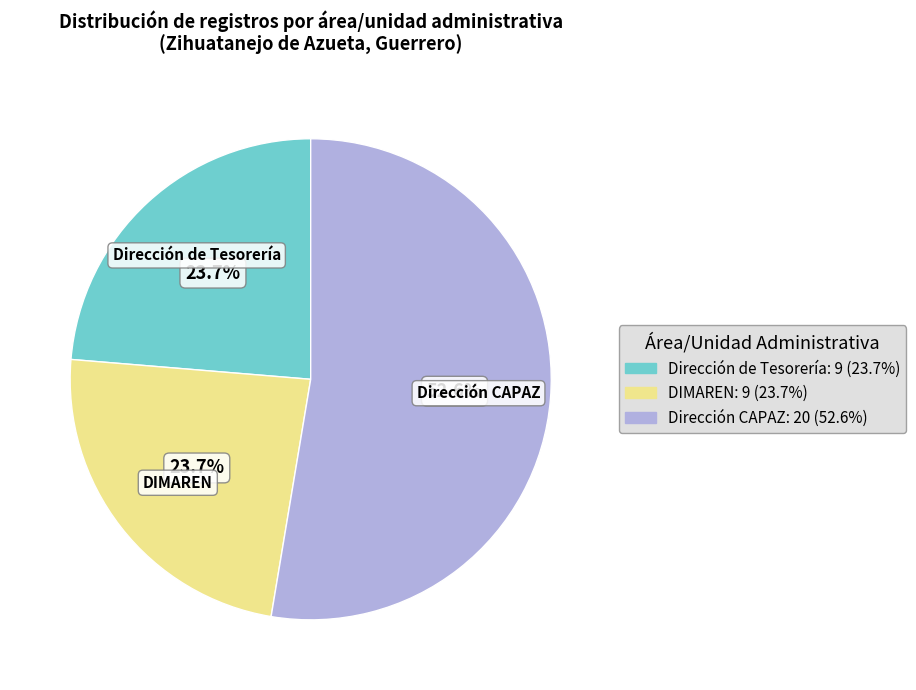

How much of the chart is everything except Dirección CAPAZ?

47.4%